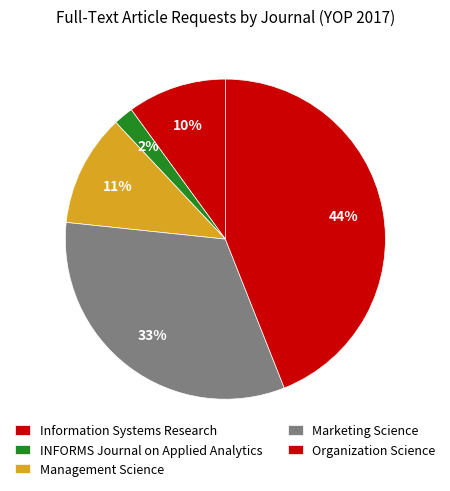

Does any single category account for the majority?

No